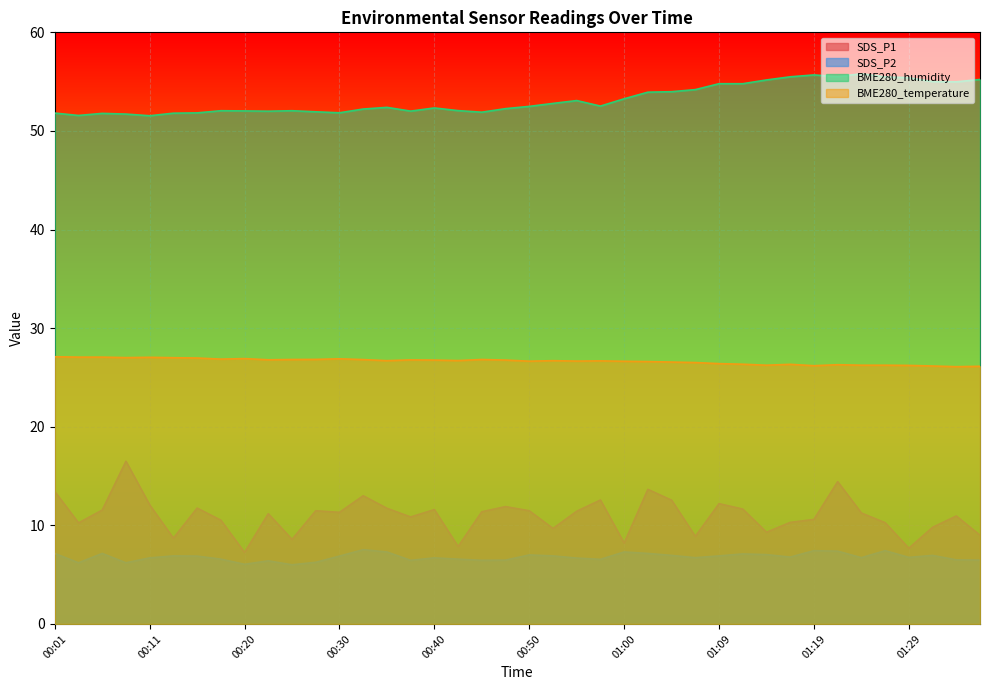

How many distinct data groups are displayed?

4